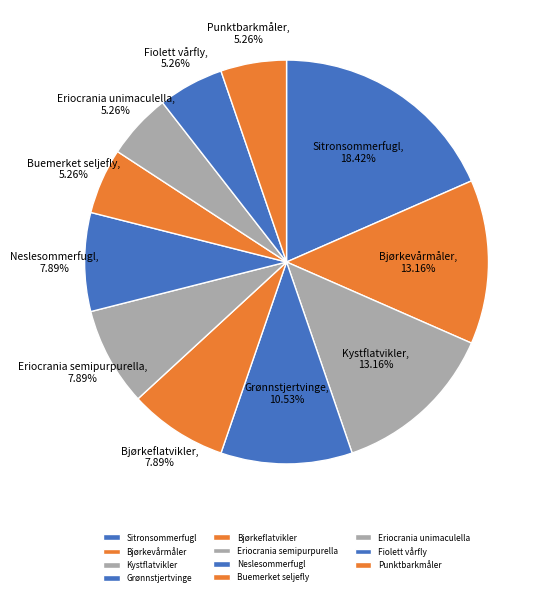

The Eriocrania unimaculella slice represents 5% of the pie. True or false?

True